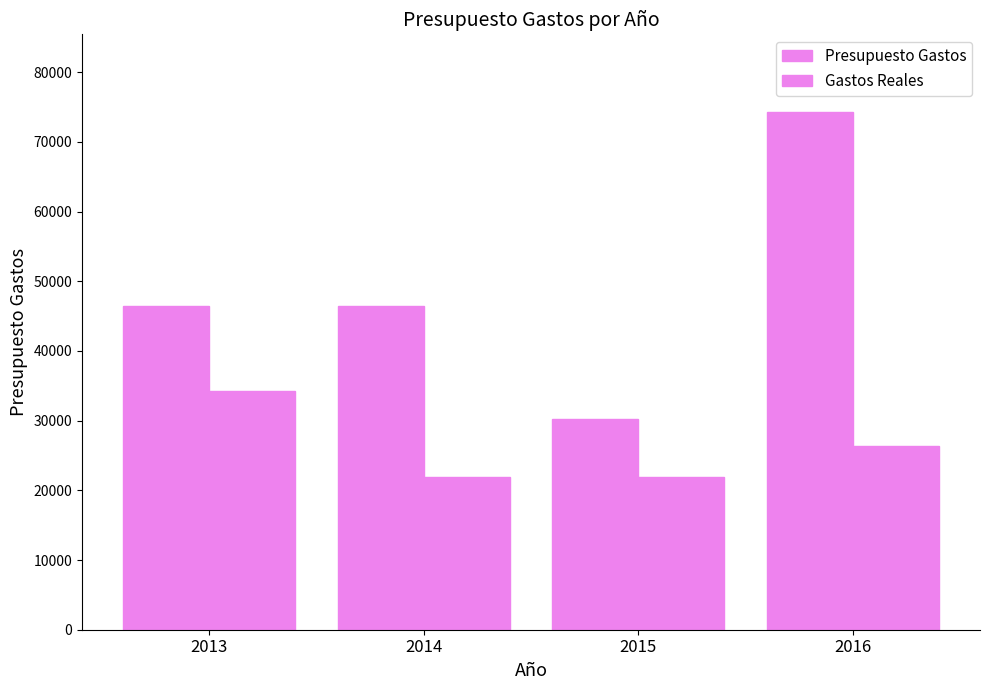

Which series changed the most between 2013 and 2015?

Presupuesto Gastos